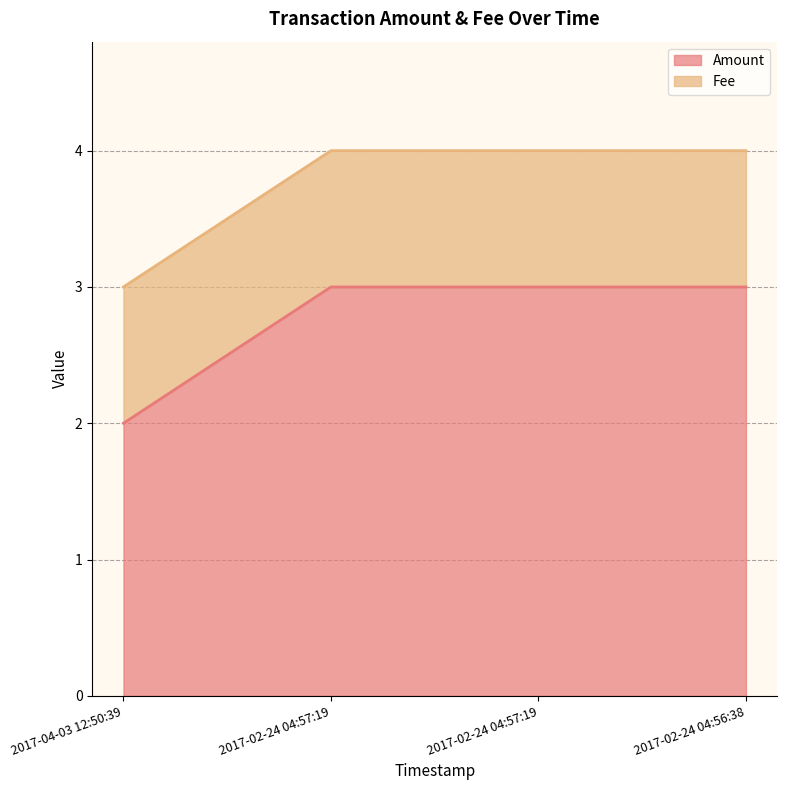

Which series has the largest total across all categories?

Fee